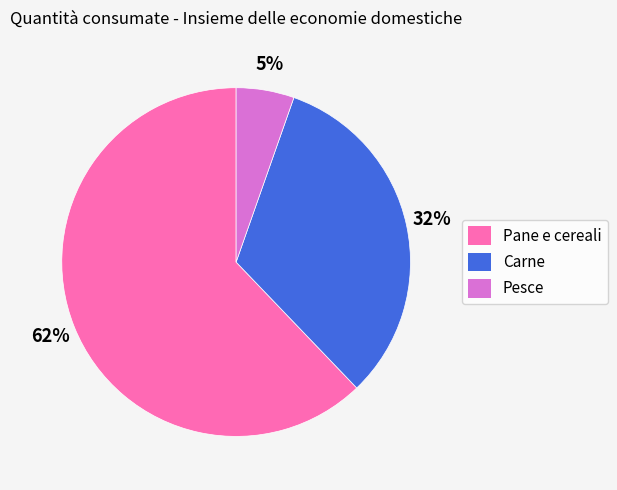

Which slice represents more than half of the pie?

Pane e cereali